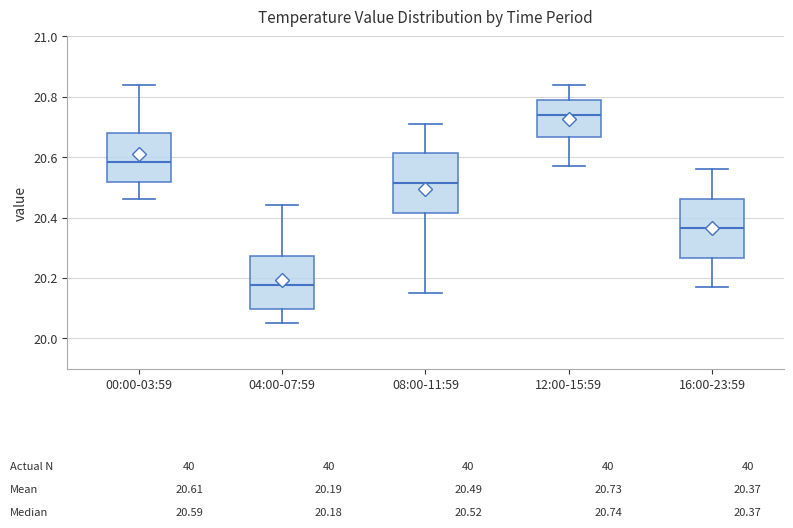

Which box's median line is the highest?

12:00-15:59